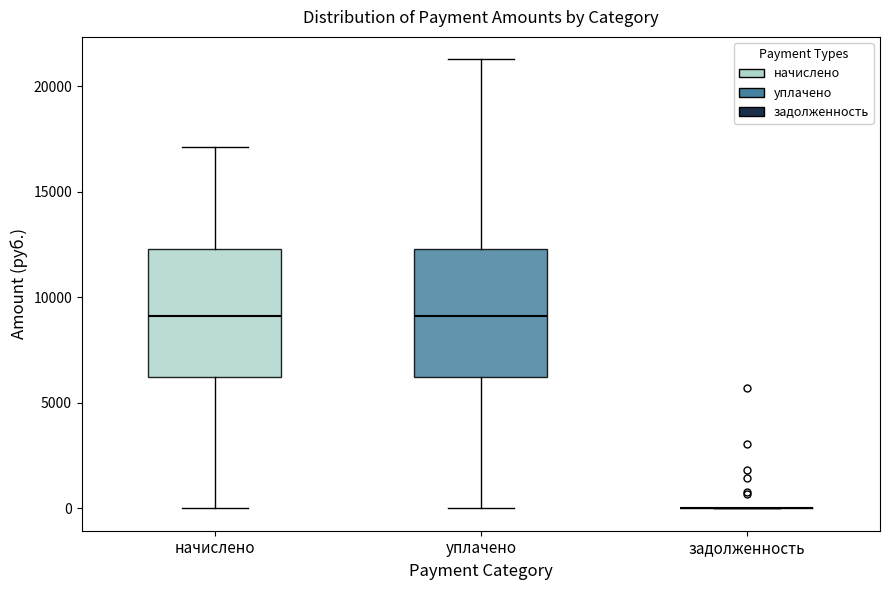

Reading left to right, transcribe this box plot: for each box, give where its median line is, the range the box spans, and where its two whiskers end, as read against the y-axis. The values are not printed on the chart, so give them approximately, as read against the axis.

начислено: median 9000, box 6000 to 12500, whiskers 0 to 17000
уплачено: median 9000, box 6000 to 12500, whiskers 0 to 21500
задолженность: box collapsed to a line at 0, whiskers 0 to 0